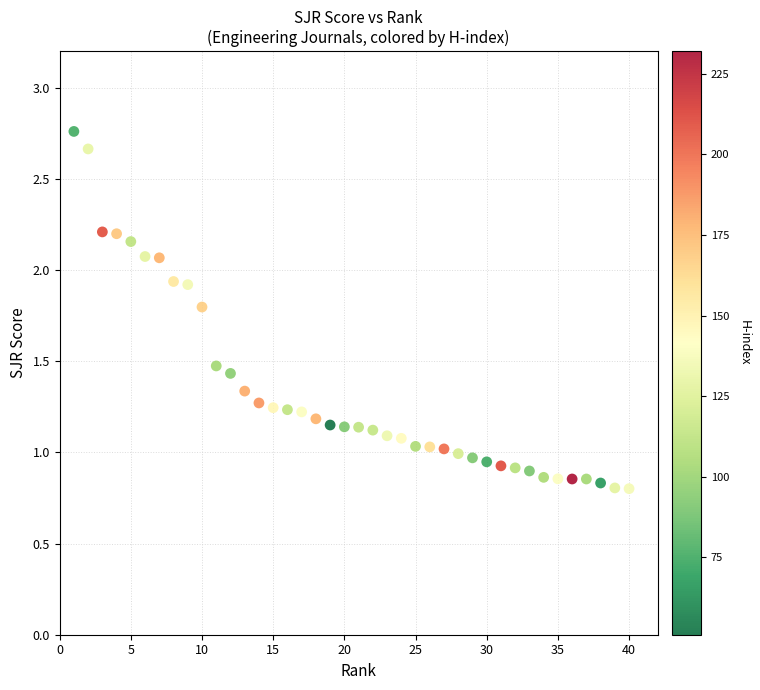

What is the range of X values (max minus min)?

39.0